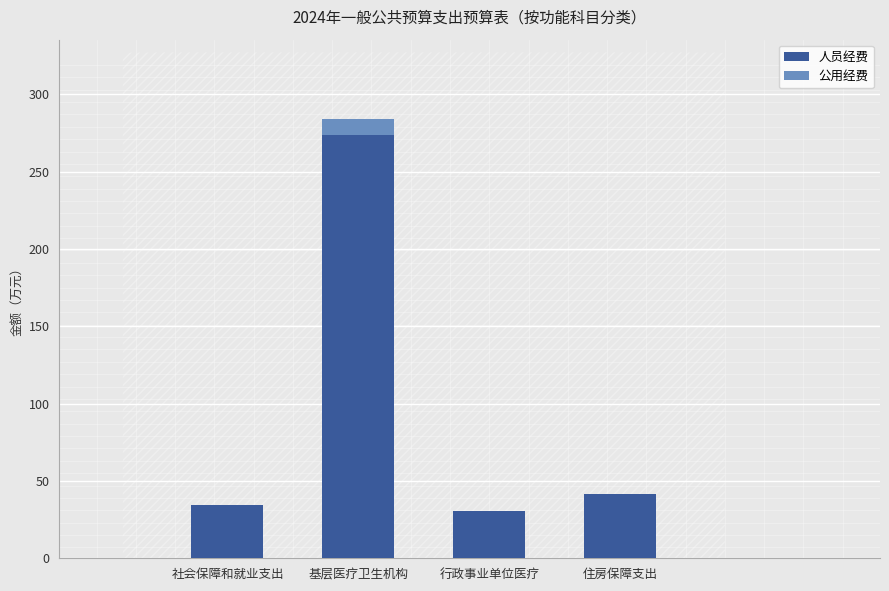

Are the bars grouped side by side (vs. stacked)?

No